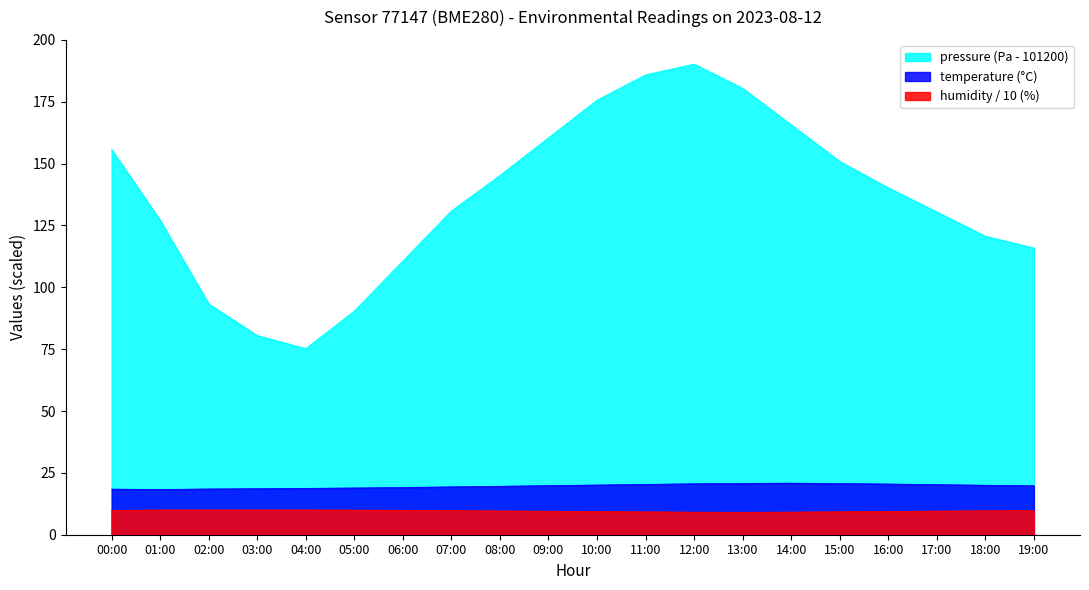

True or false: humidity and temperature intersect in this chart.

False